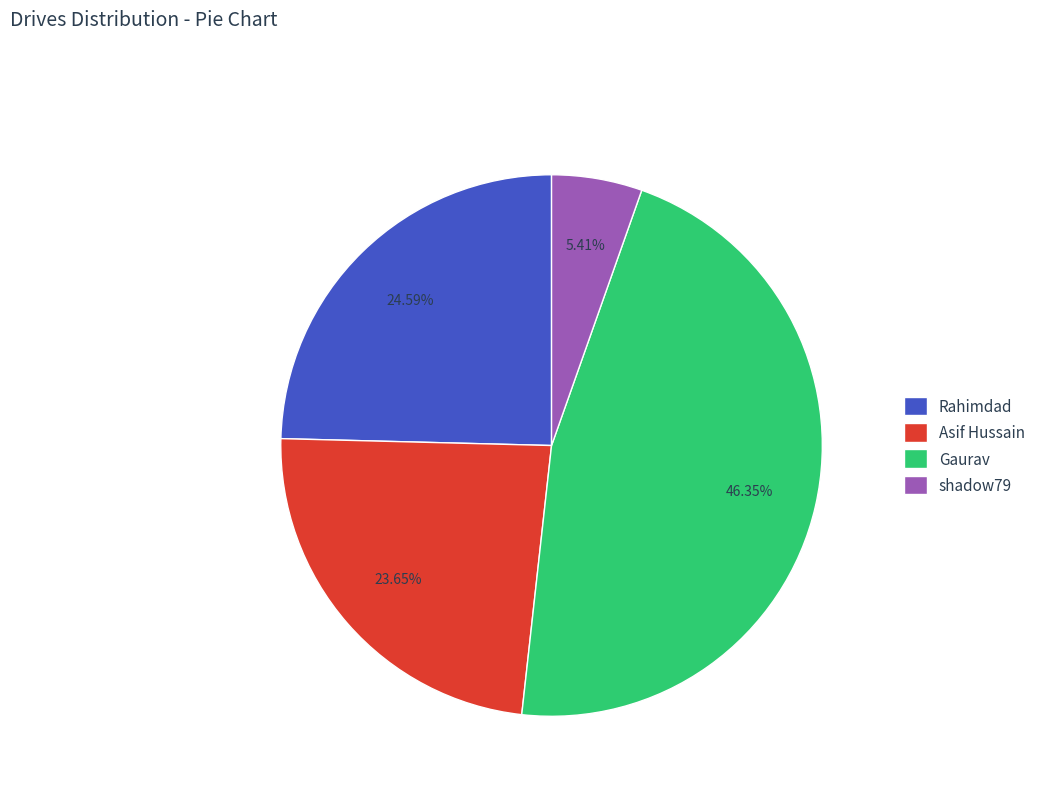

To the nearest percent, what is the difference between the Asif Hussain and Rahimdad slice percentages?

1%